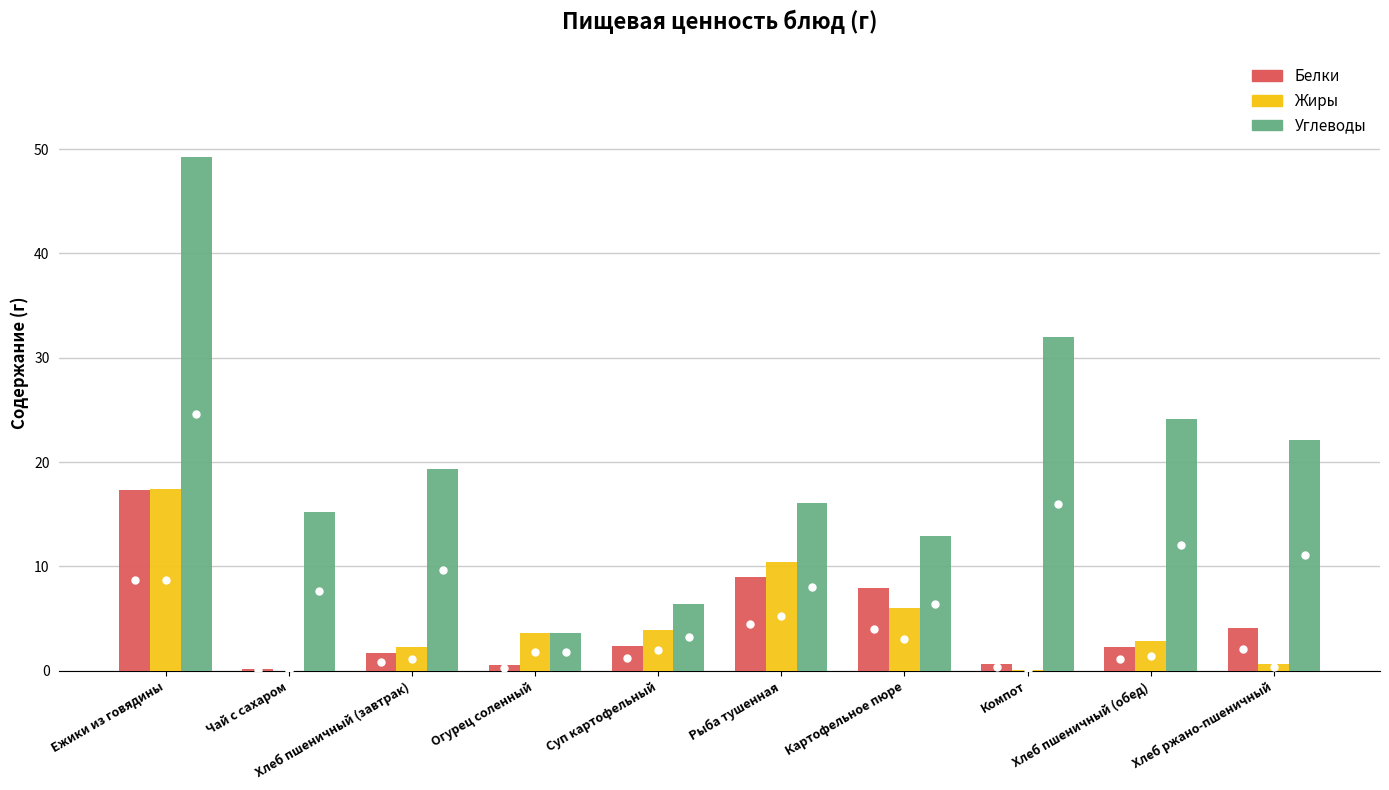

What is the greatest value displayed?

49.2